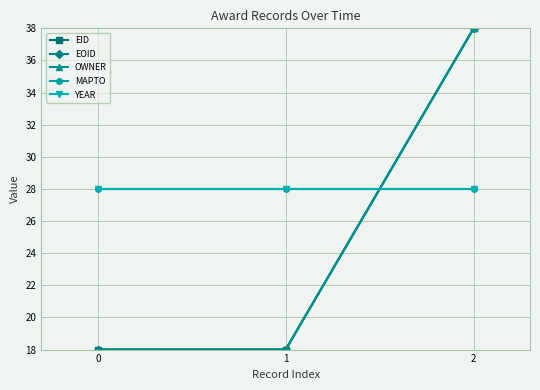

At 1, list the series in order from largest to smallest.

MAPTO, YEAR, EID, EOID, OWNER